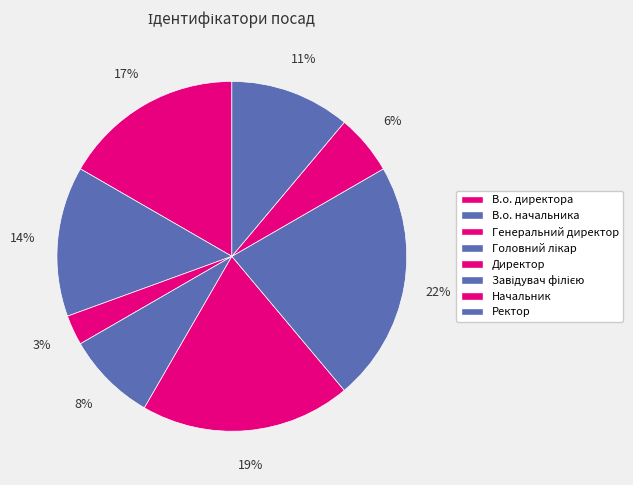

Rank the categories by value from highest to lowest.

Завідувач філією, Директор, В.о. директора, В.о. начальника, Ректор, Головний лікар, Начальник, Генеральний директор